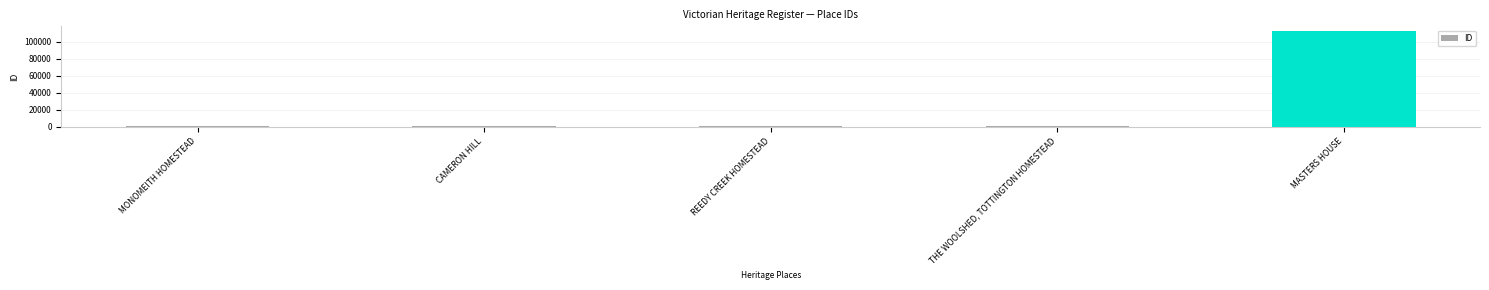

What is the sum of all values?

115914